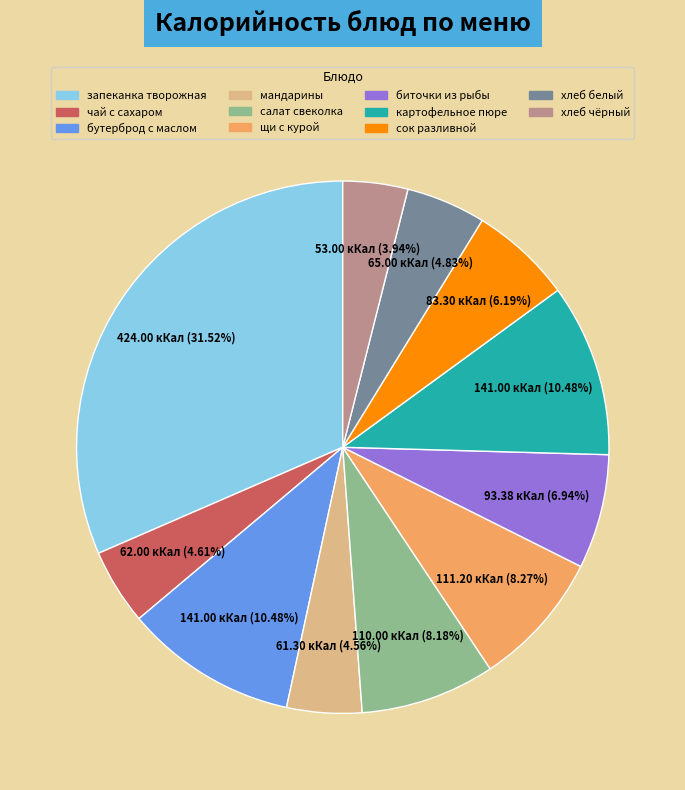

Is there any slice that represents more than half of the pie?

No